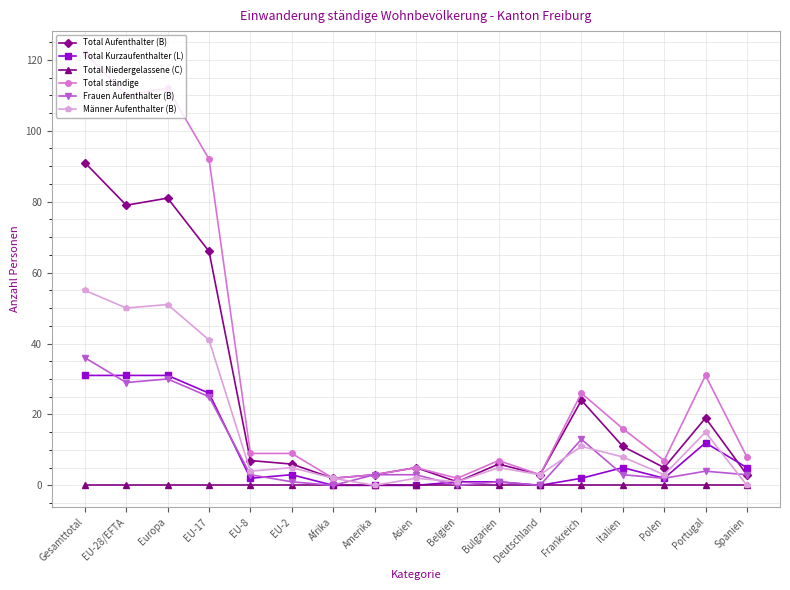

What is the difference between the Total Kurzaufenthalter (L) values at EU-2 and Gesamttotal?

28